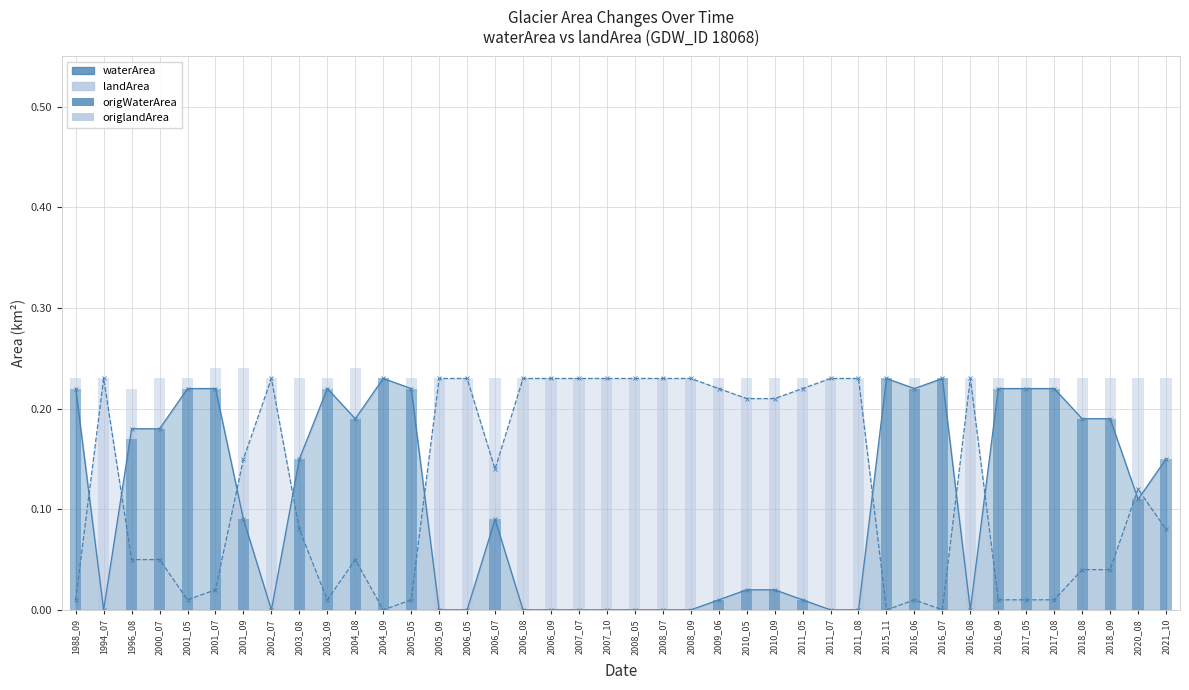

What is the highest value of the origWaterArea series?

0.2